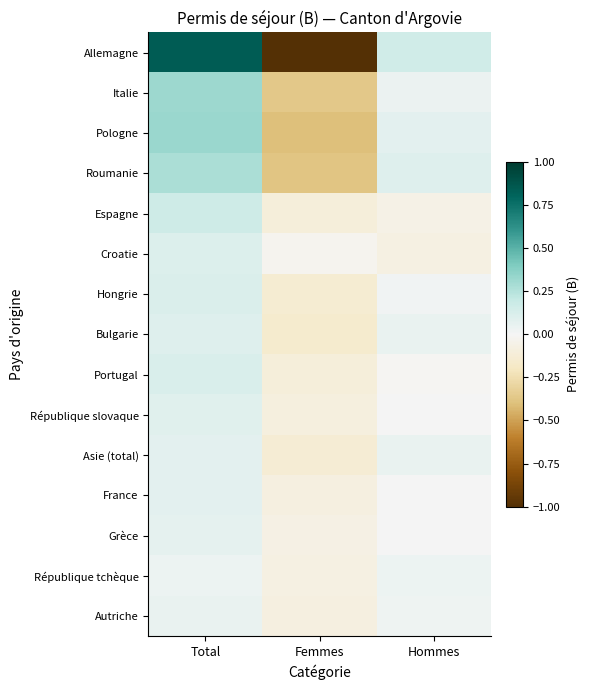

What is the spread (max minus min) of values at Femmes?

1.0